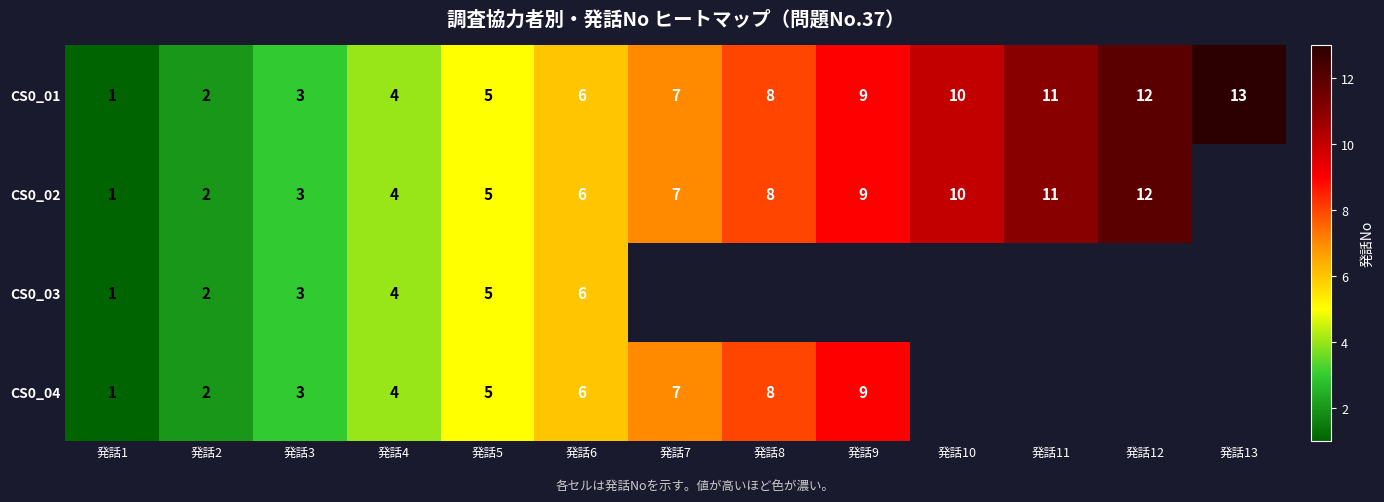

Is it true that CS0_04 equals 2 at 発話2?

True